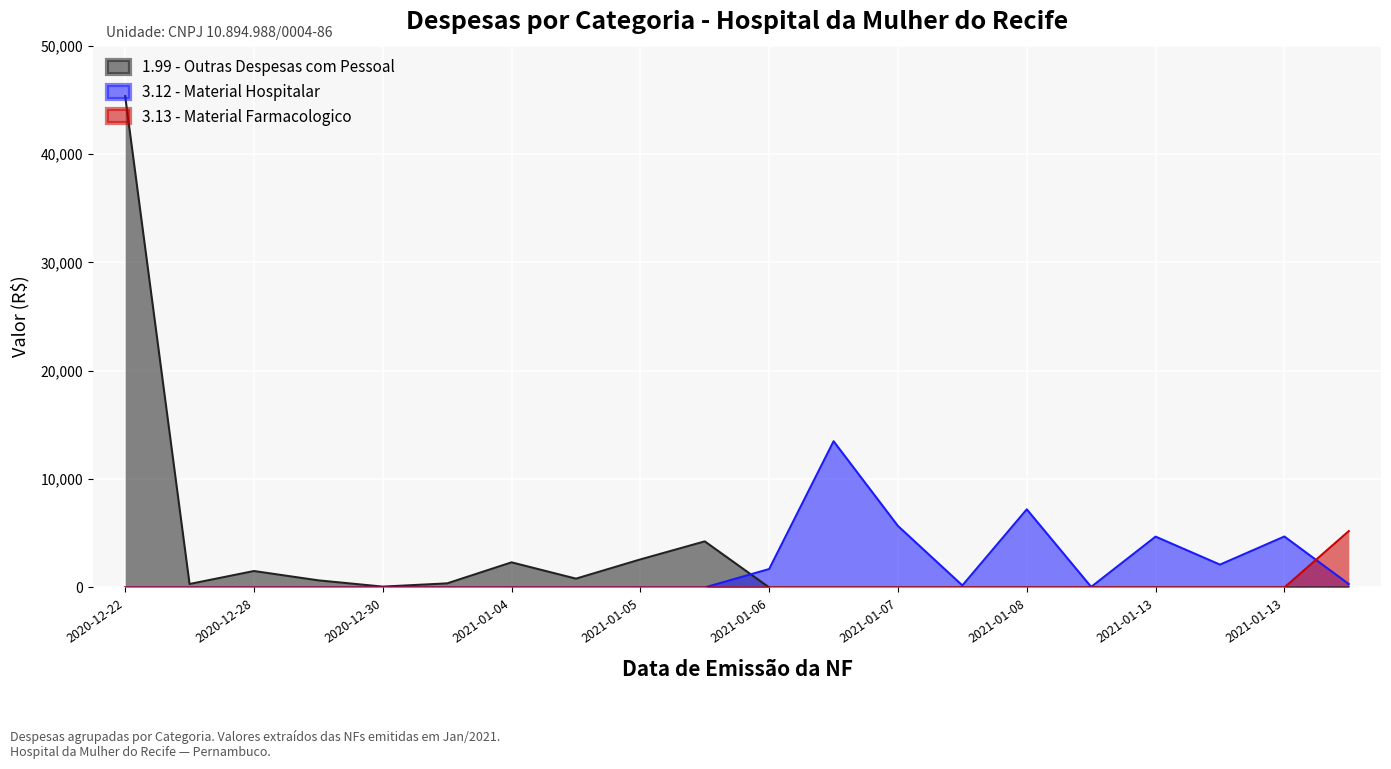

How many categories are shown in the chart?

20